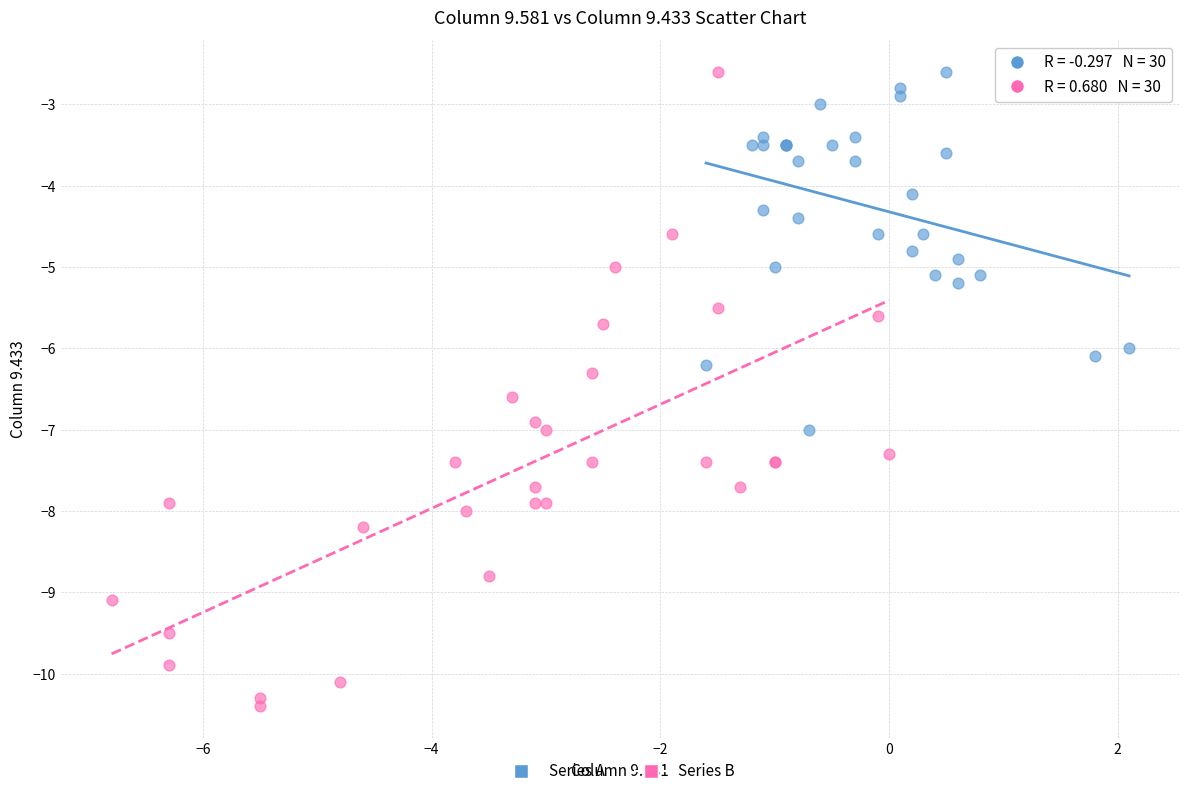

Which series has the largest Y range (max minus min)?

Series B